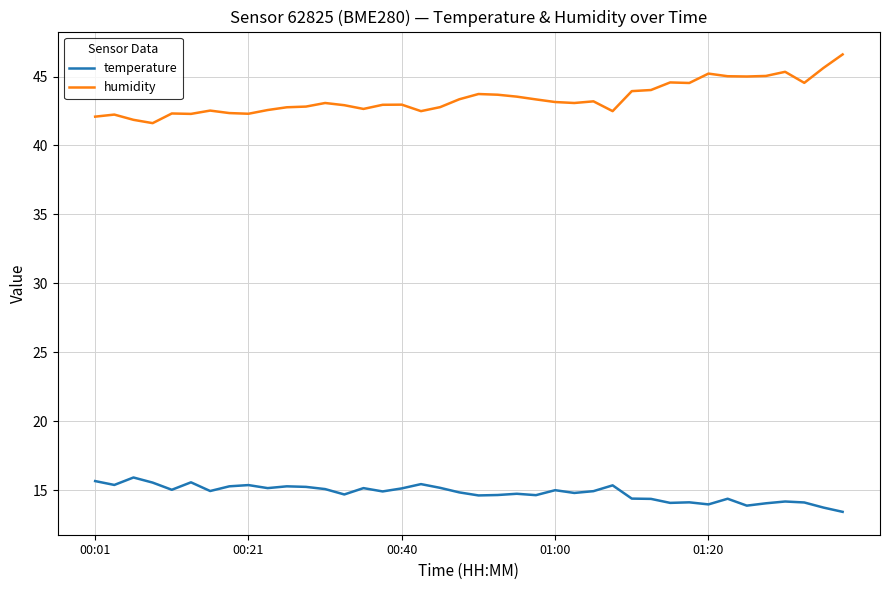

What is the sum of all humidity values?

1736.6